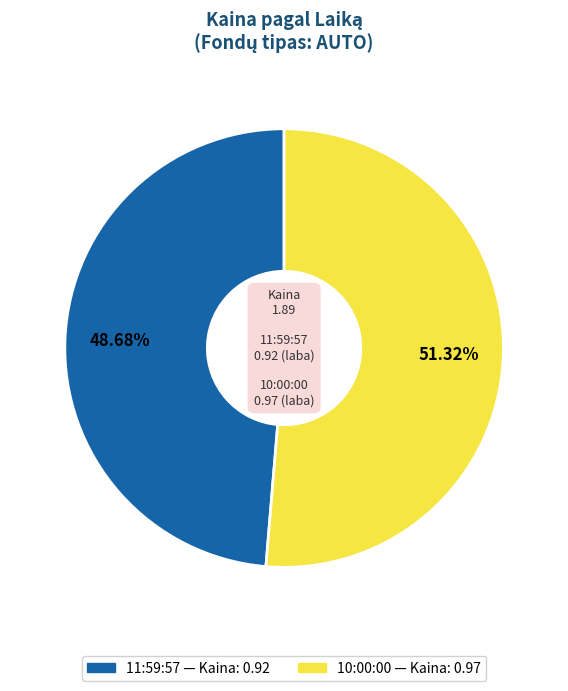

Count the number of slices in the pie.

2